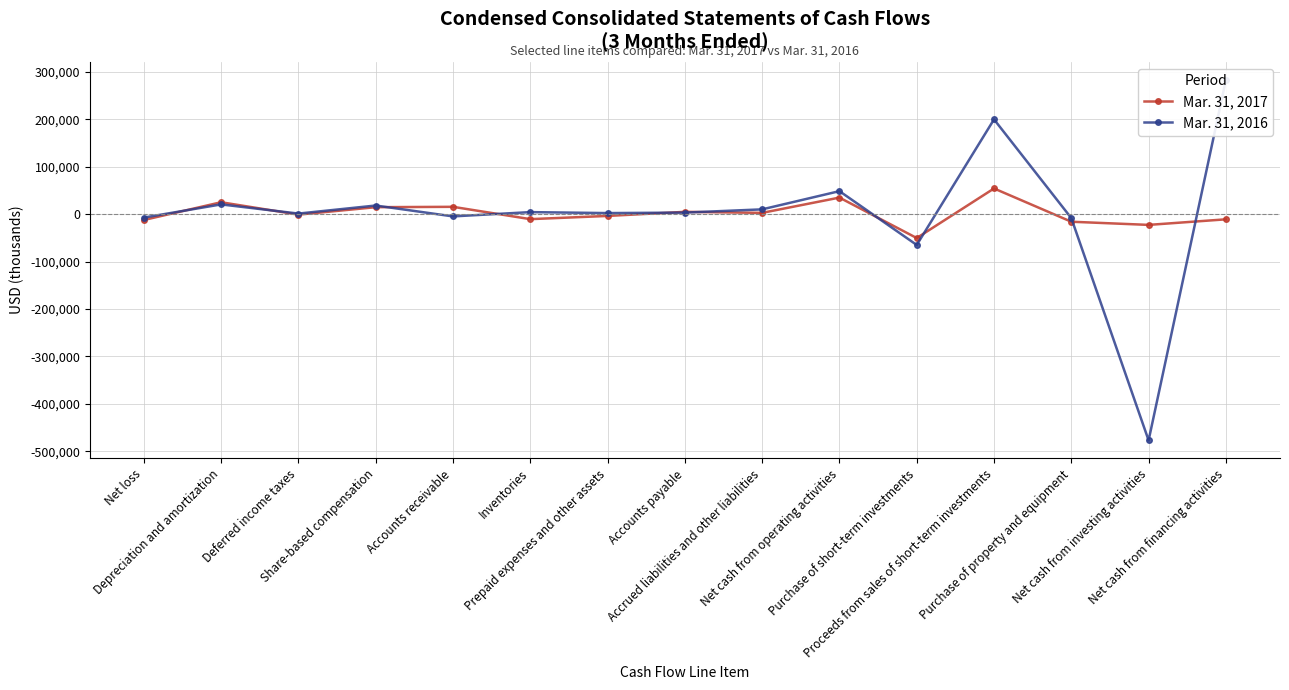

True or false: Mar. 31, 2016 and Mar. 31, 2017 cross at least once.

True